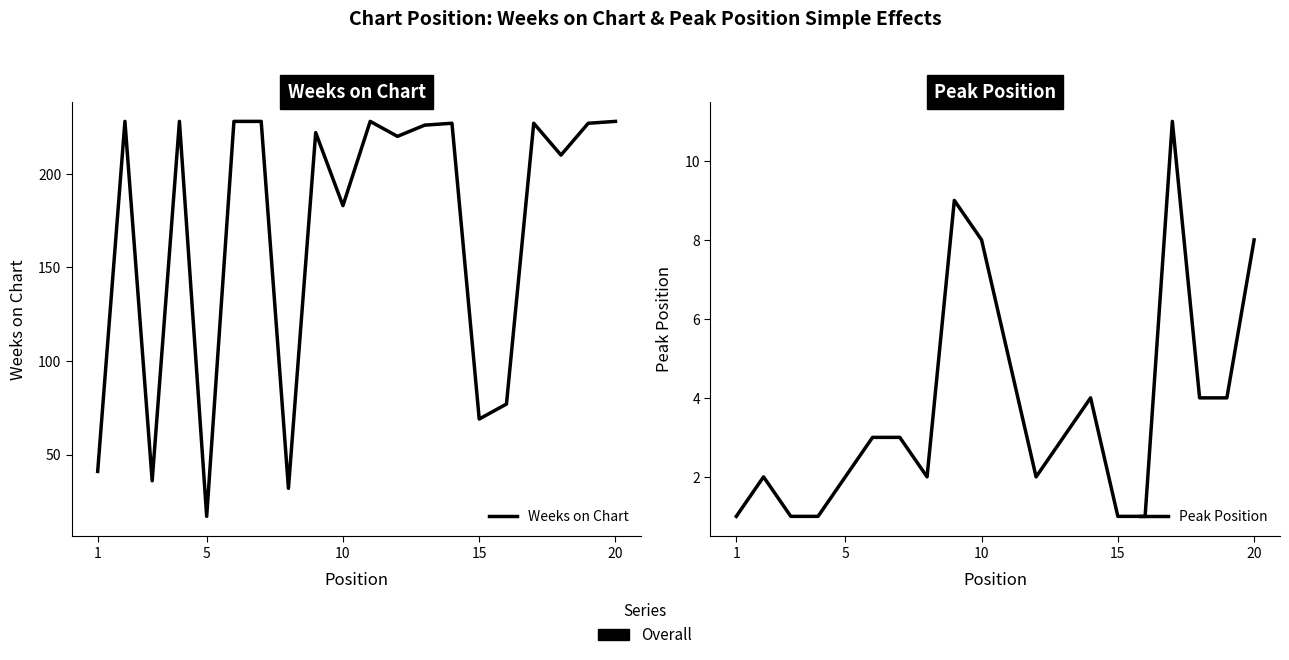

What is the lowest value of the Peak Position series?

1